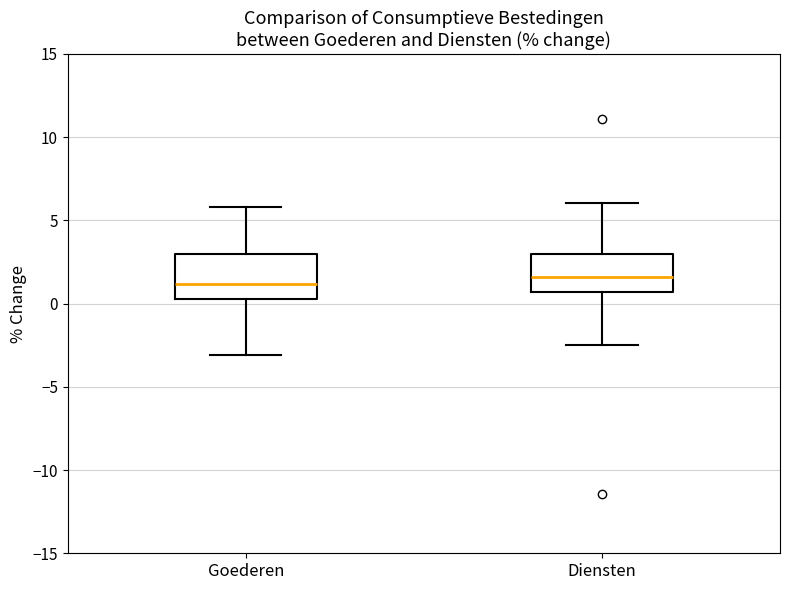

Reading left to right, read every box against the y-axis: the position of its median line, the range the box covers, and the ends of its whiskers. The values are not printed on the chart, so give them approximately, as read against the axis.

Goederen: median 1.0, box 0.5 to 3.0, whiskers -3.0 to 6.0
Diensten: median 1.5, box 0.5 to 3.0, whiskers -2.5 to 6.0